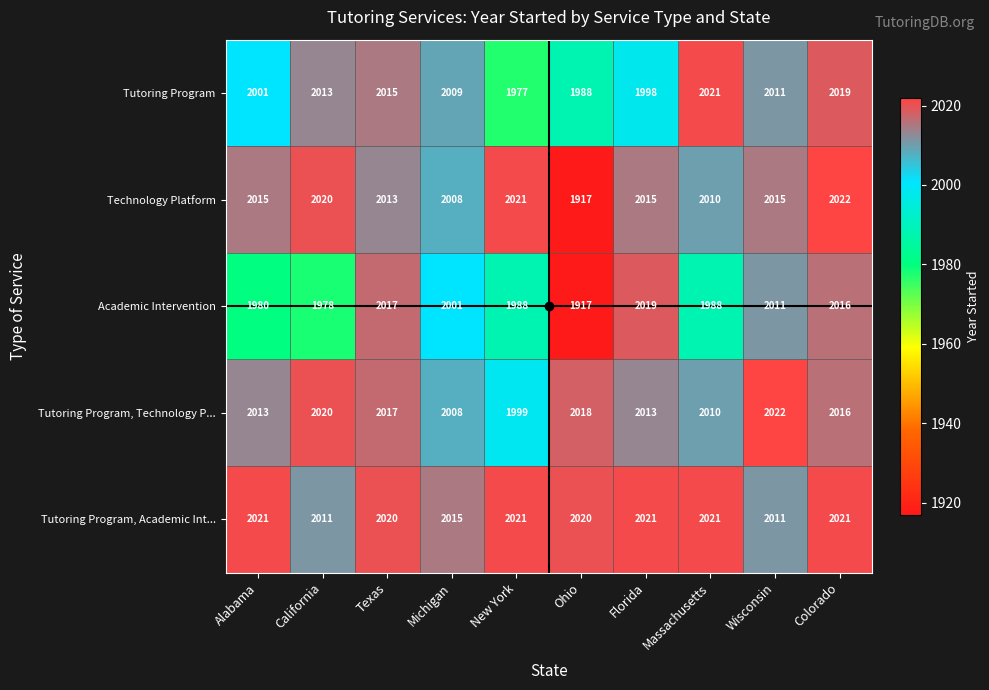

Which series changed the most between Alabama and Ohio?

Technology Platform